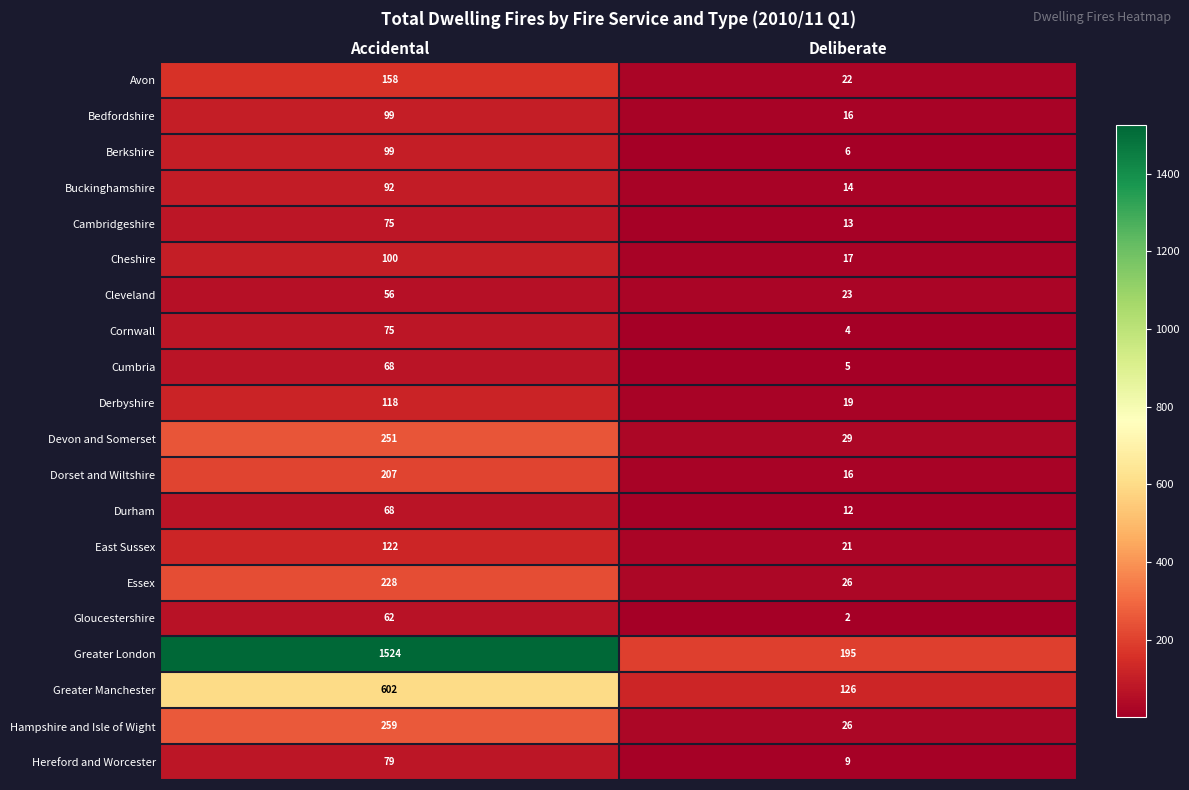

At how many categories does at least one series exceed 755?

1